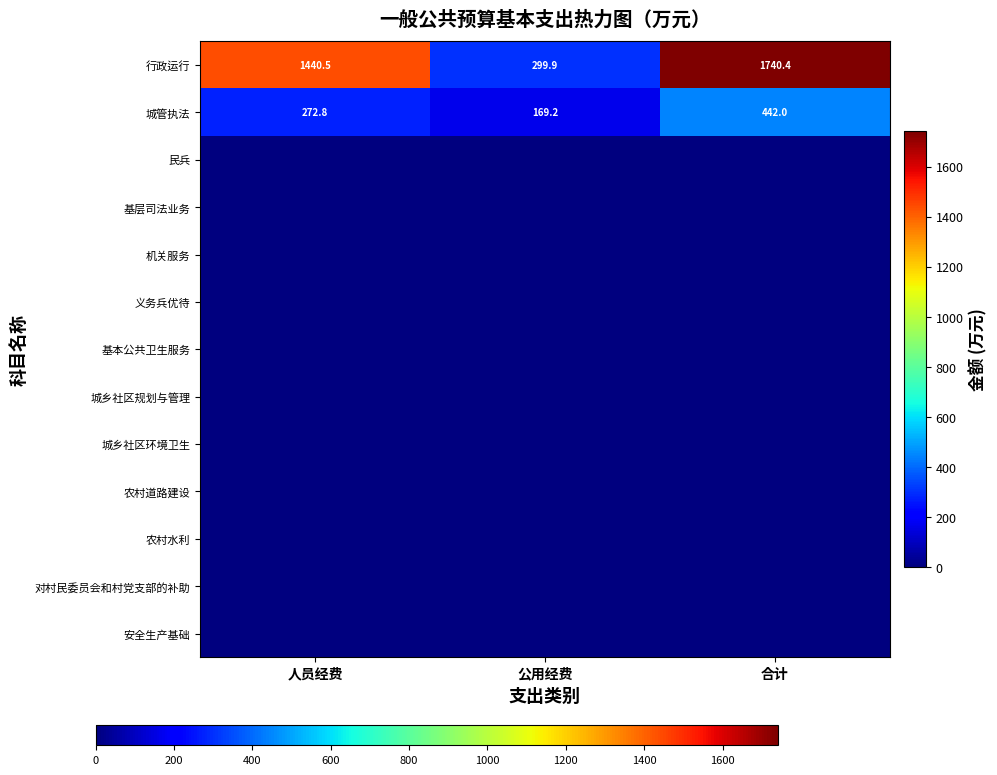

What is the total value across all series at 公用经费?

469.2